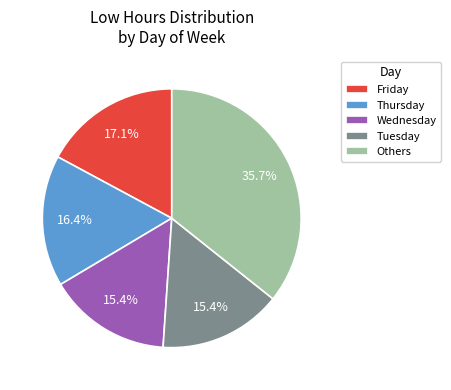

How much of the chart is everything except Friday?

82.9%